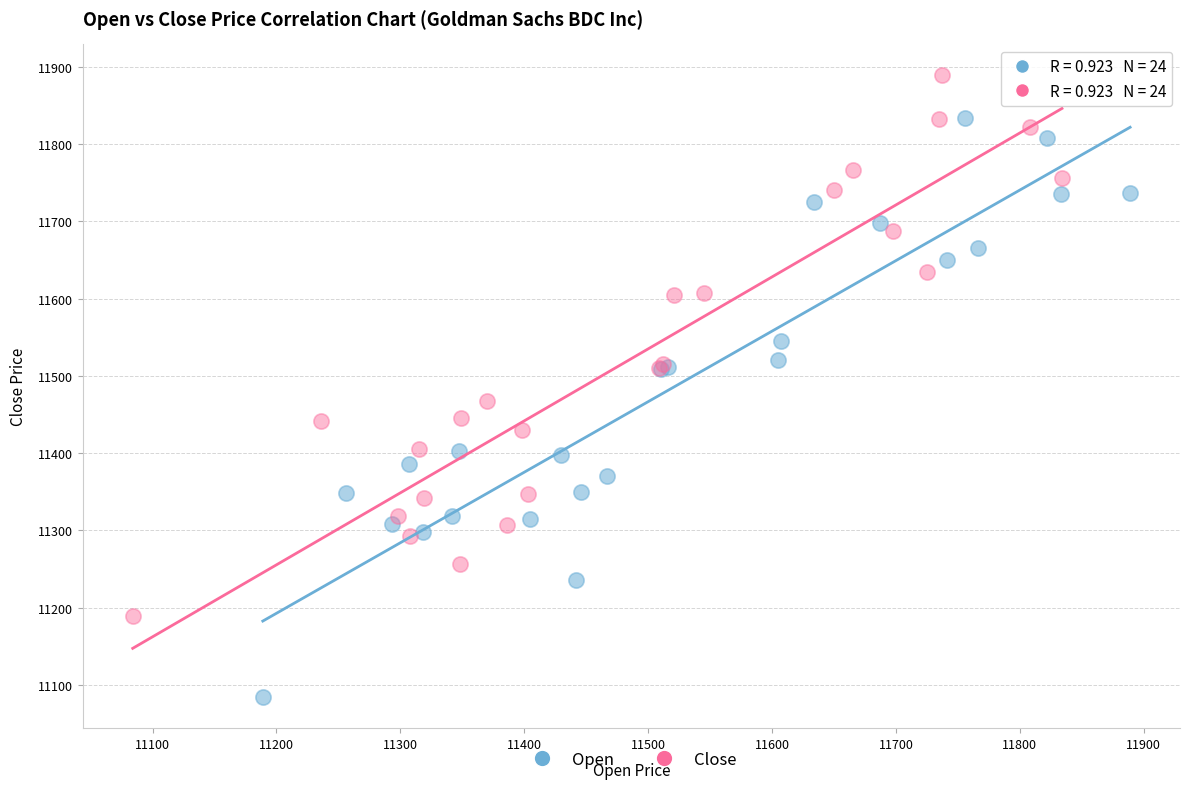

Which series has the largest Y range (max minus min)?

Open